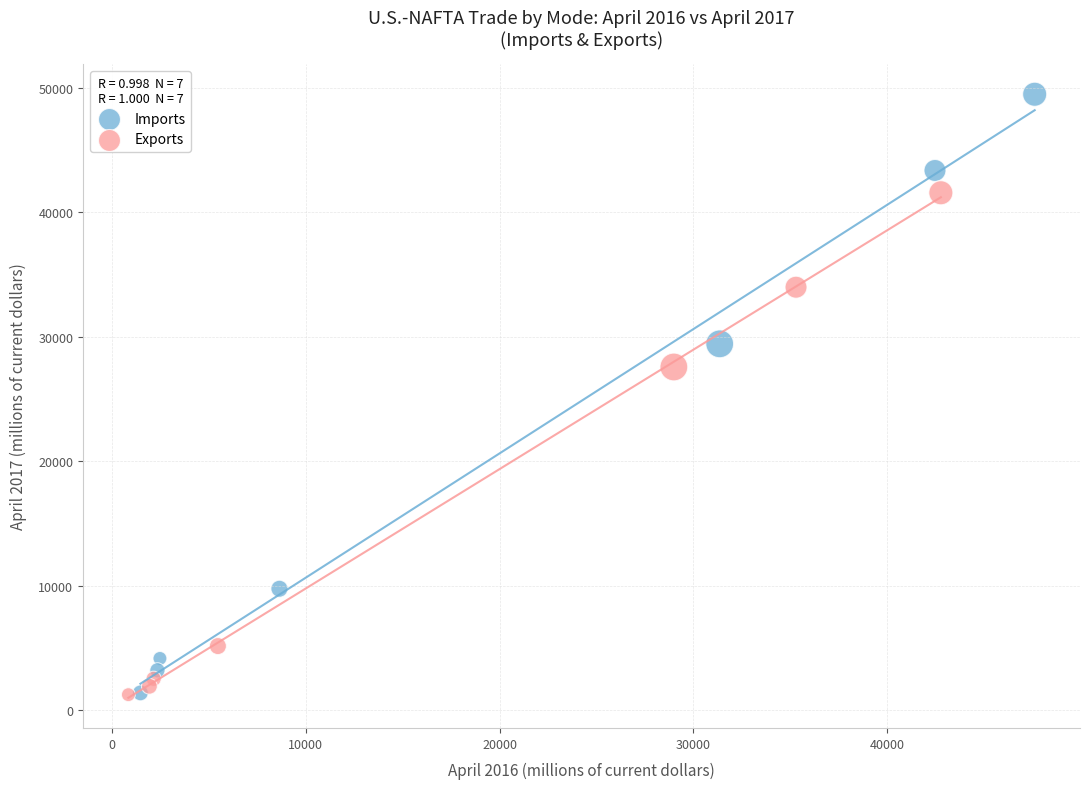

Which series has the widest spread of Y values?

Imports